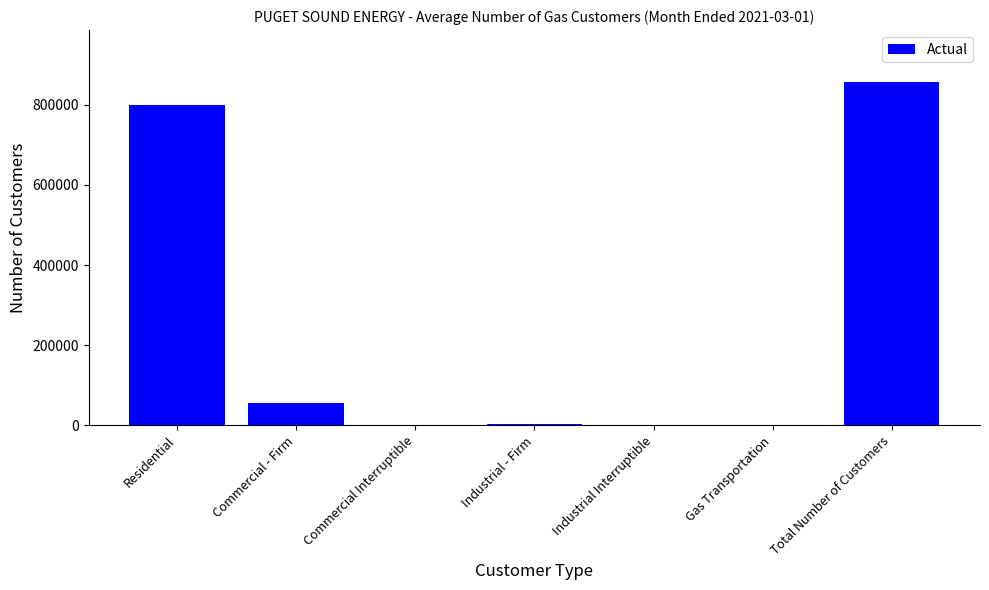

How many categories are shown in the chart?

7